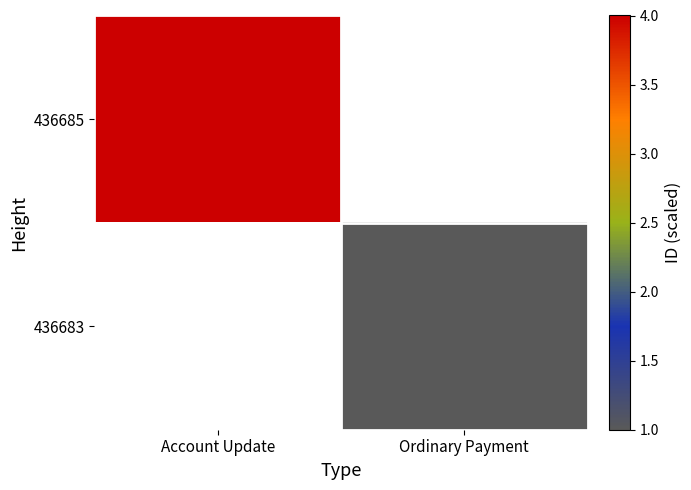

Which category has the highest value across all series?

Account Update